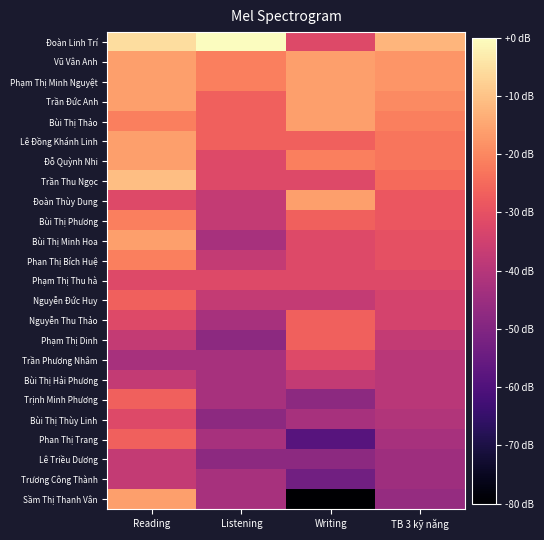

What is the difference between the highest and lowest values at Reading?

37.3